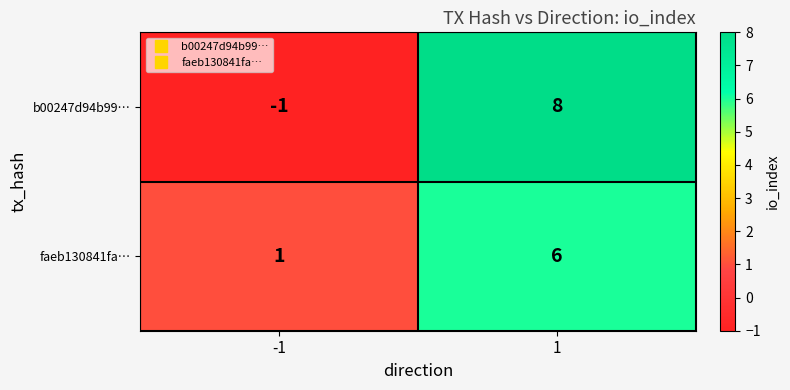

The value of faeb130841fa… at -1 is 2. True or false?

False